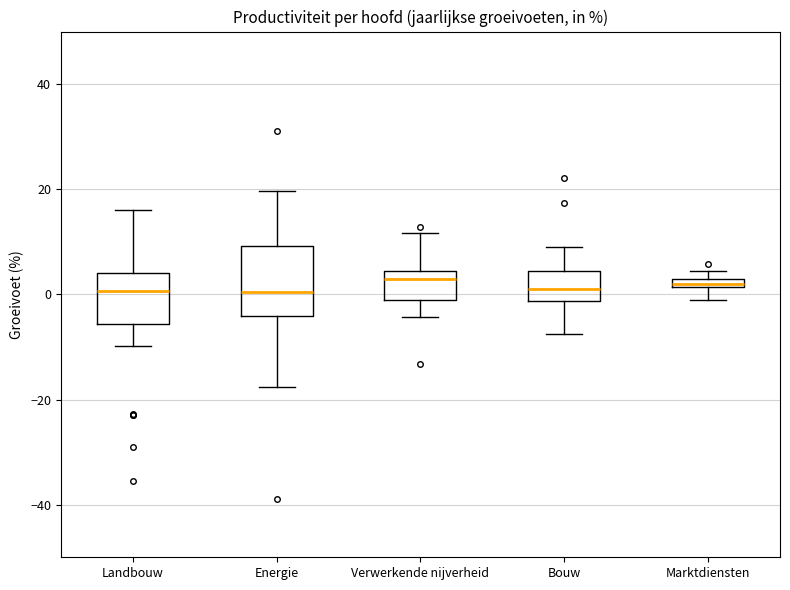

Comparing the boxes themselves (not the whiskers), which one is the tallest?

Energie